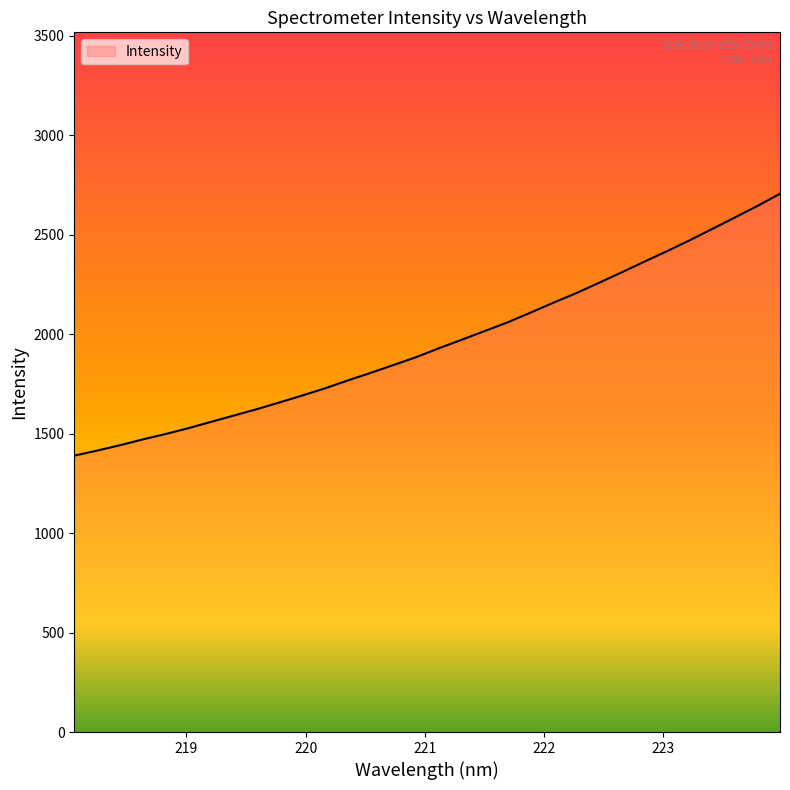

What is the smallest value displayed?

1389.1